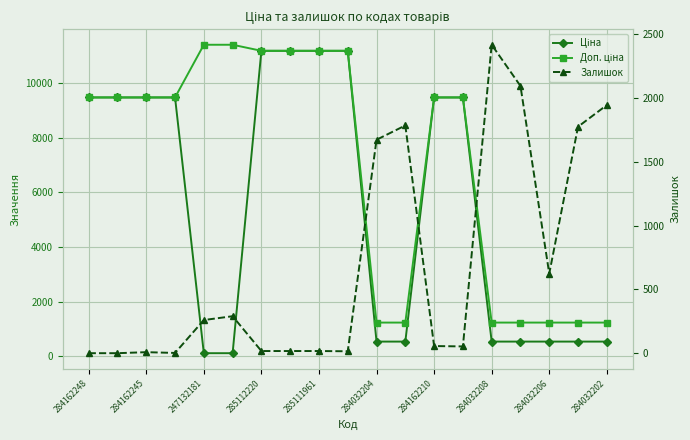

How many distinct data groups are displayed?

3